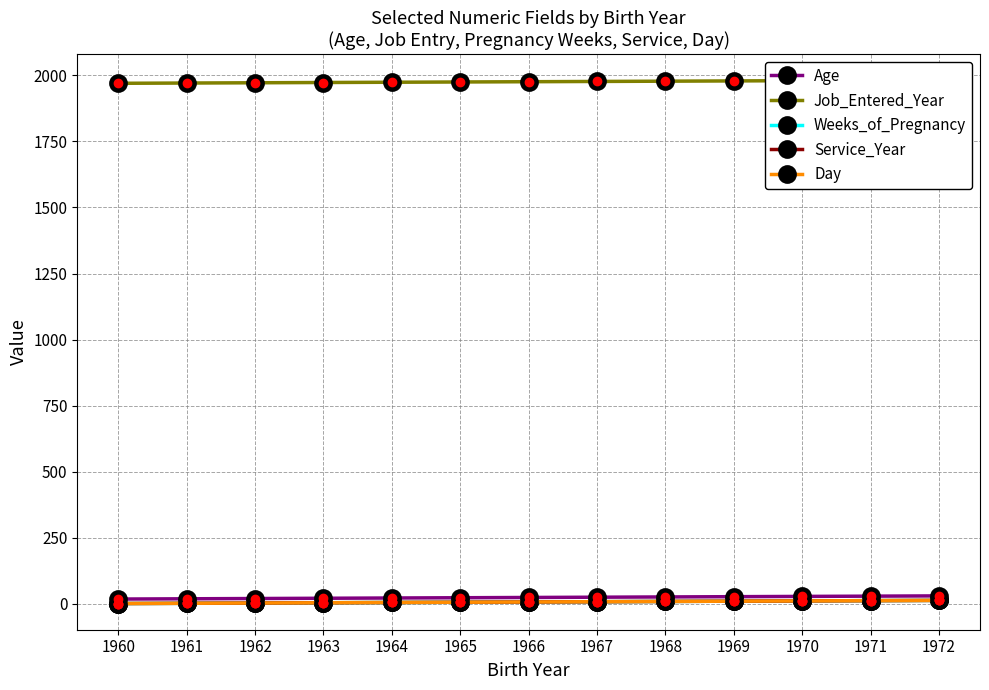

List the labels in order of Day value, smallest first.

1960, 1961, 1962, 1963, 1964, 1965, 1966, 1967, 1968, 1969, 1970, 1971, 1972